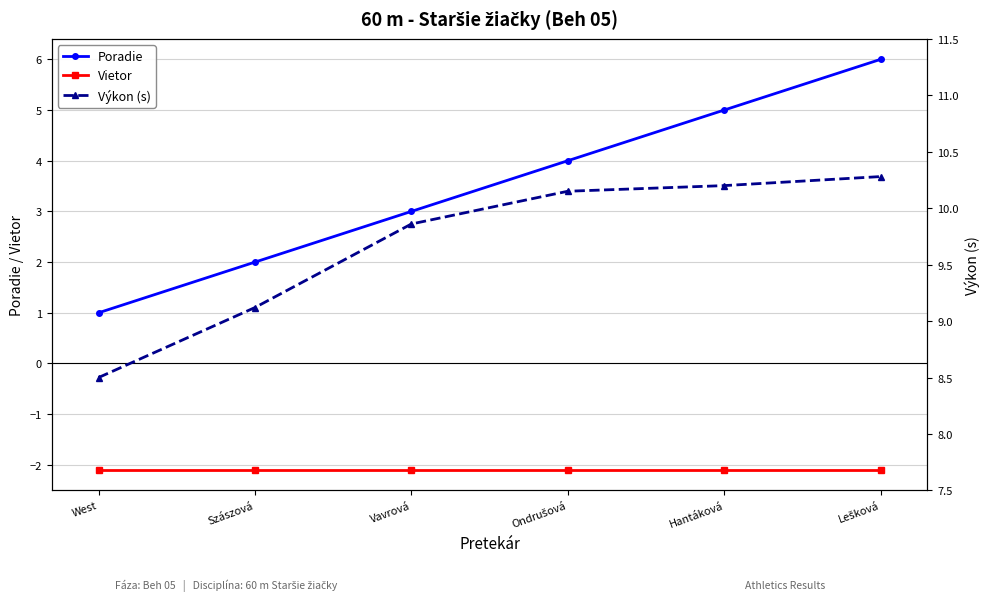

True or false: Vietor and Poradie cross at least once.

False